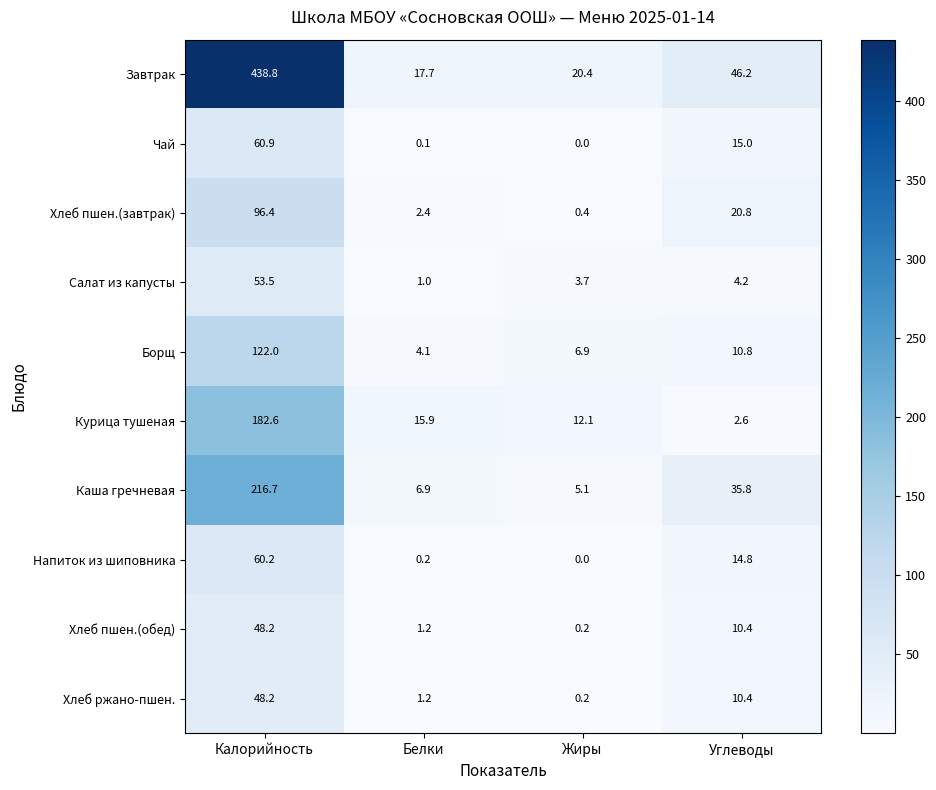

The Курица тушеная series shows 60.4 at Калорийность. True or false?

False